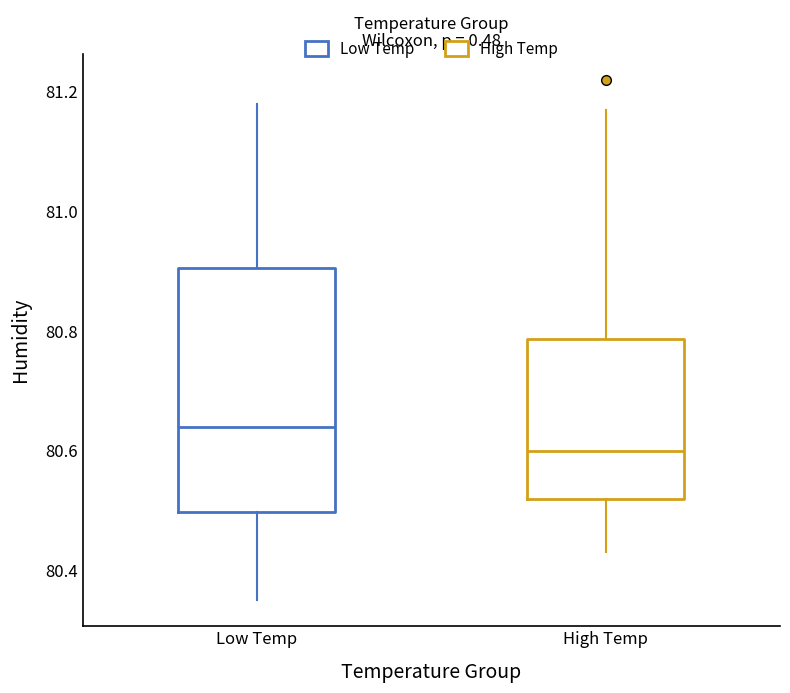

Which box has the highest median line?

Low Temp